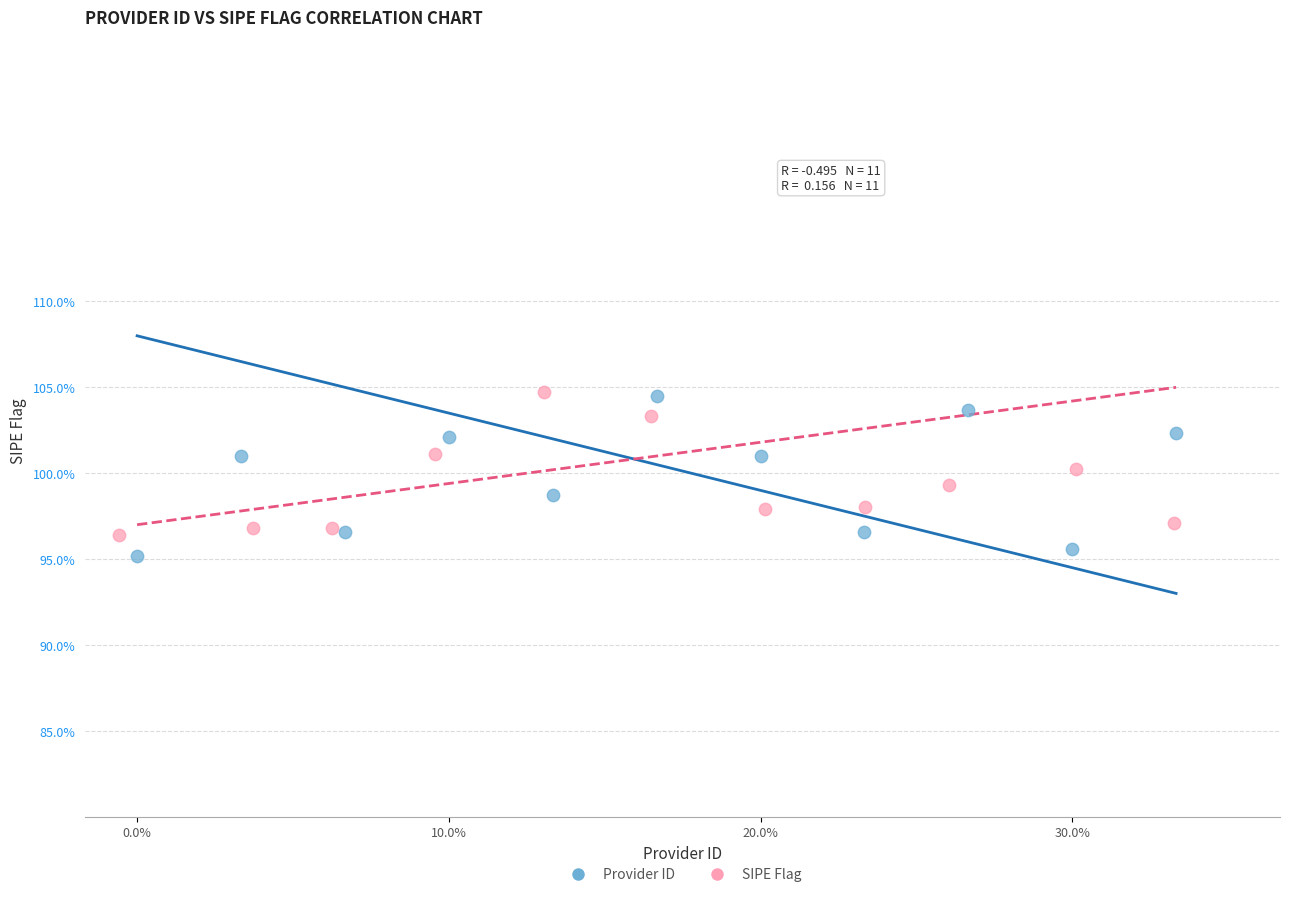

What are all the series names shown in the legend?

Provider ID, SIPE Flag